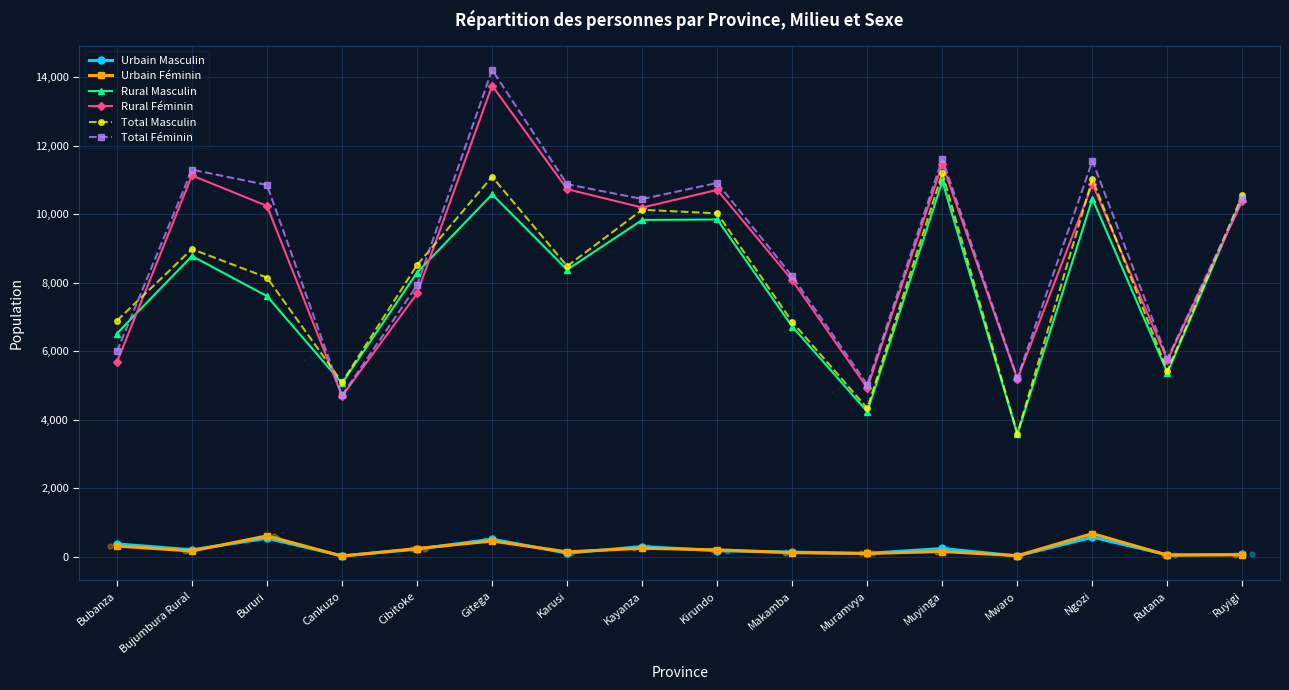

Which series contains the highest Y value?

Total Féminin